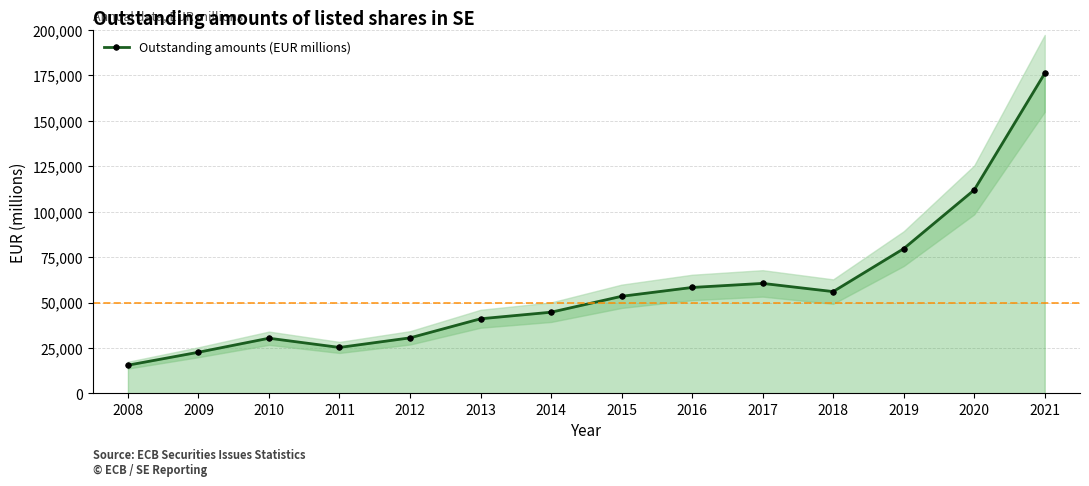

List the labels in order of value, largest first.

2021, 2020, 2019, 2017, 2016, 2018, 2015, 2014, 2013, 2012, 2010, 2011, 2009, 2008